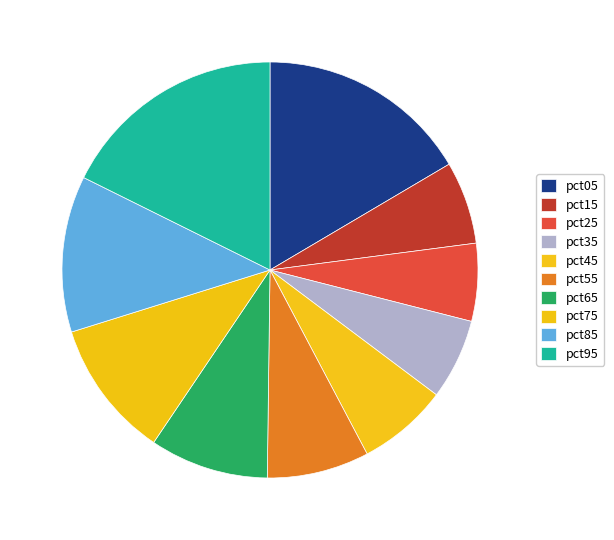

How many slices are in this pie chart?

10